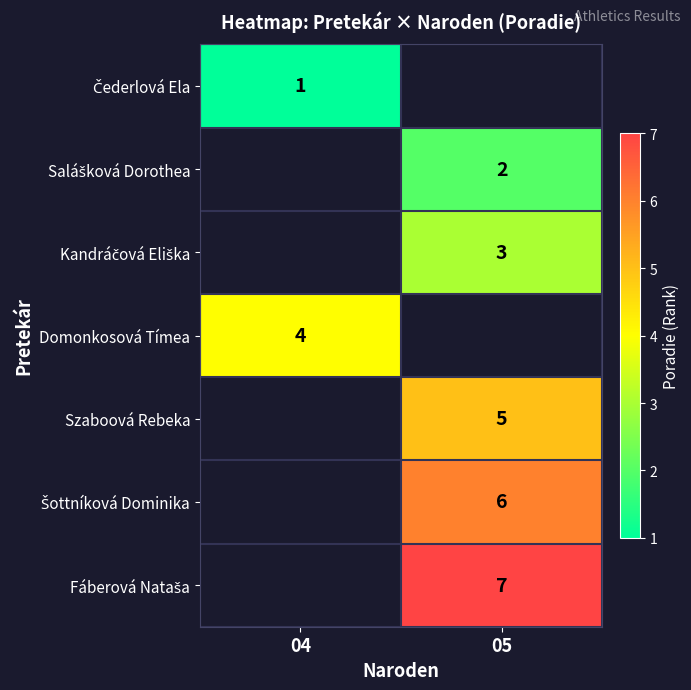

The Szaboová Rebeka series shows 5 at 05. True or false?

True